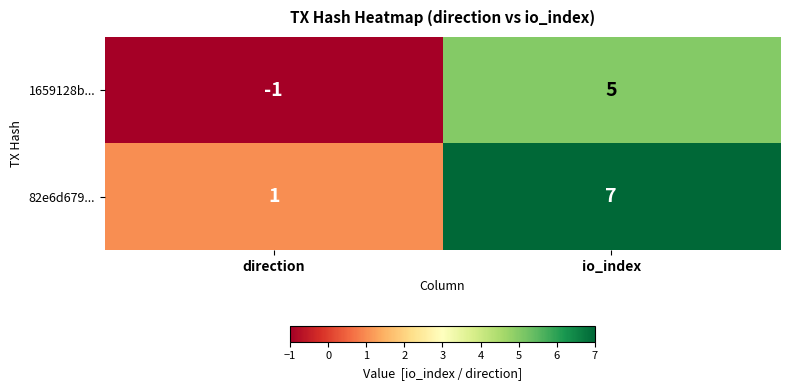

Rank the series by their average value, from highest to lowest.

82e6d679..., 1659128b...